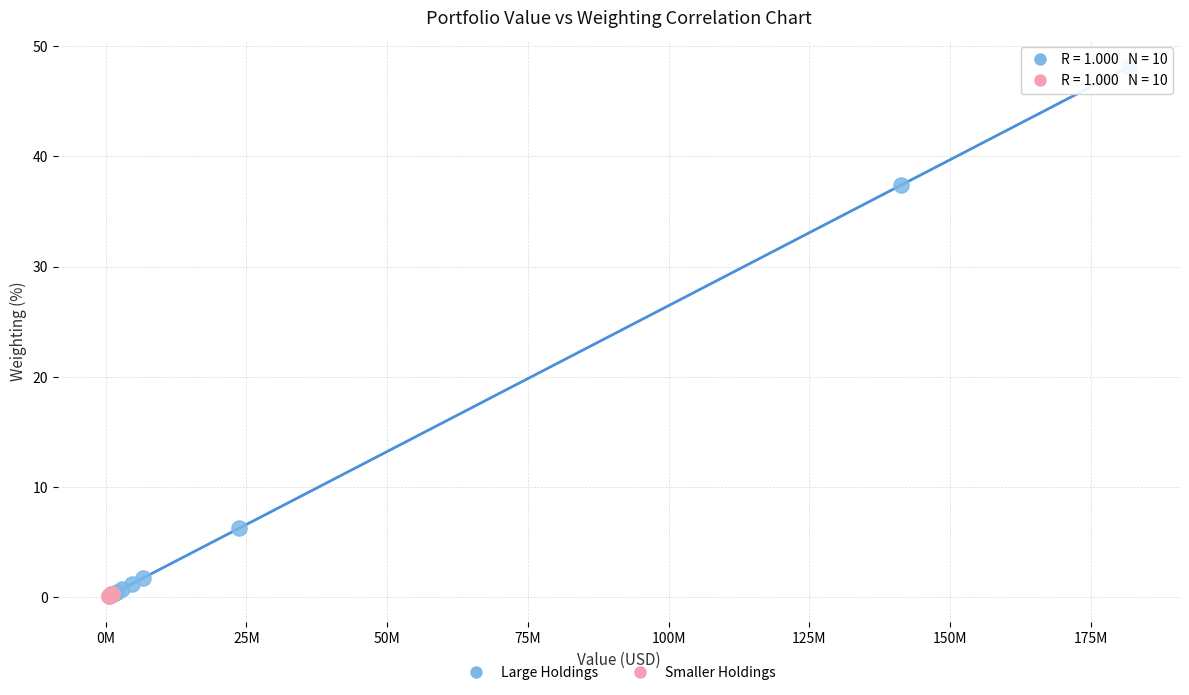

Which series contains the highest Y value?

Large Holdings